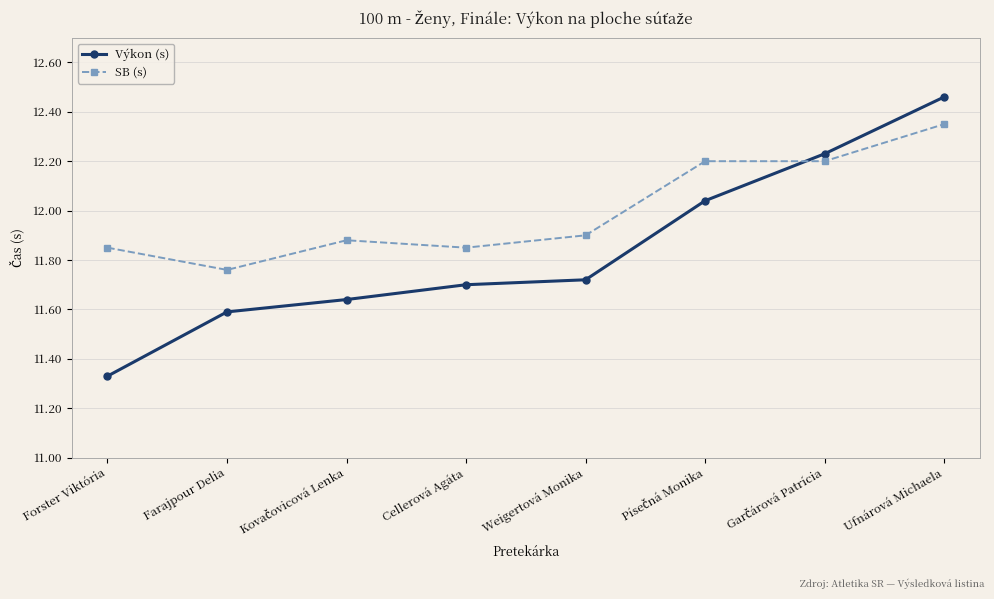

What is the value of the Výkon (s) point at the 3rd from the left?

11.4